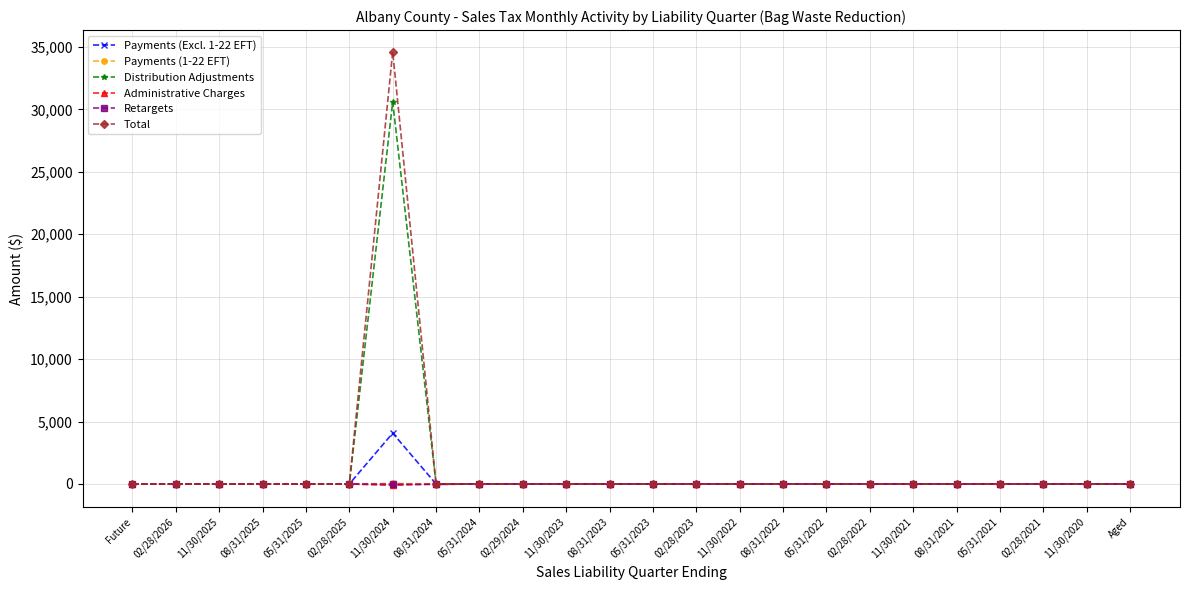

How many values in the Distribution Adjustments series exceed 0?

2